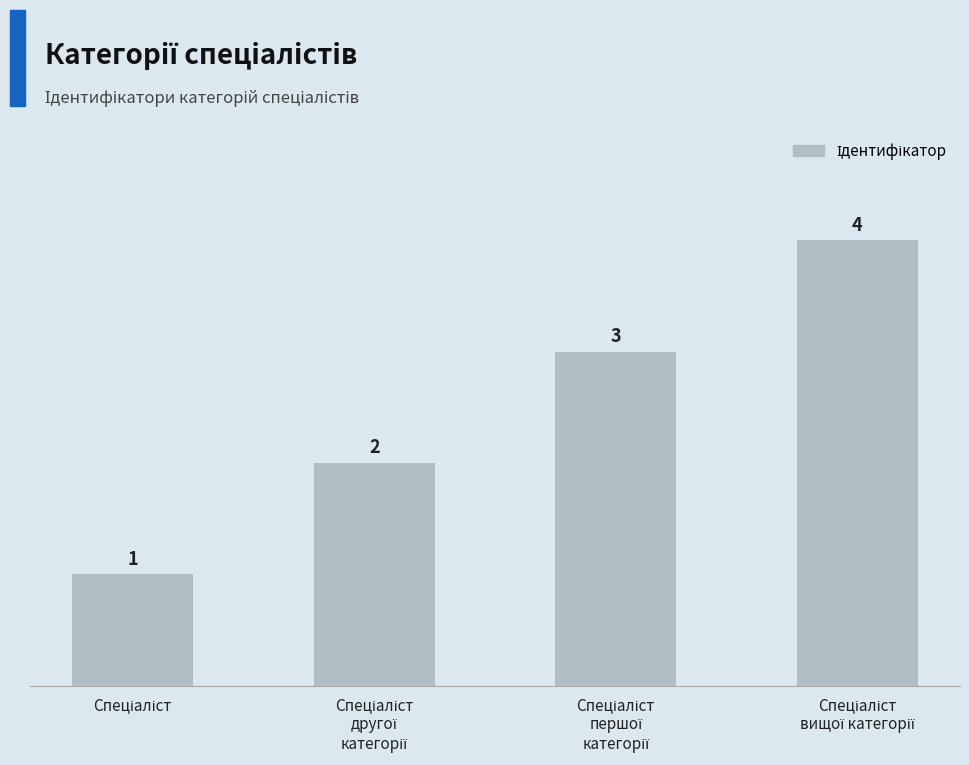

Count the values in the range 2 to 4.

3